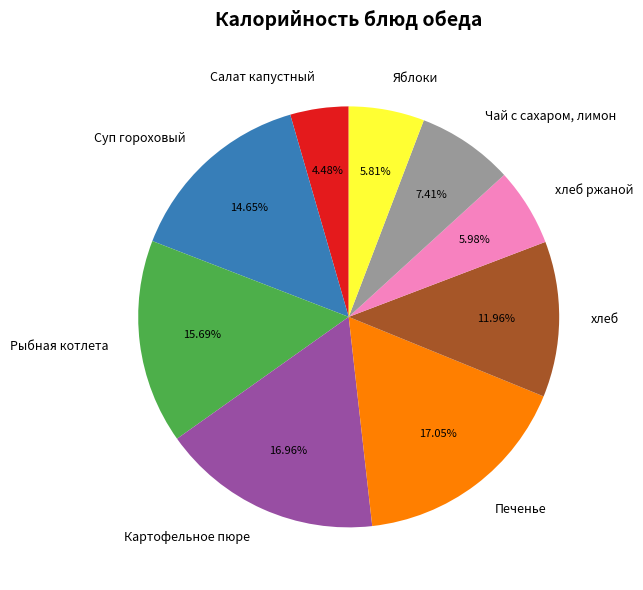

Rank the categories by value from highest to lowest.

Печенье, Картофельное пюре, Рыбная котлета, Суп гороховый, хлеб, Чай с сахаром, лимон, хлеб ржаной, Яблоки, Салат капустный